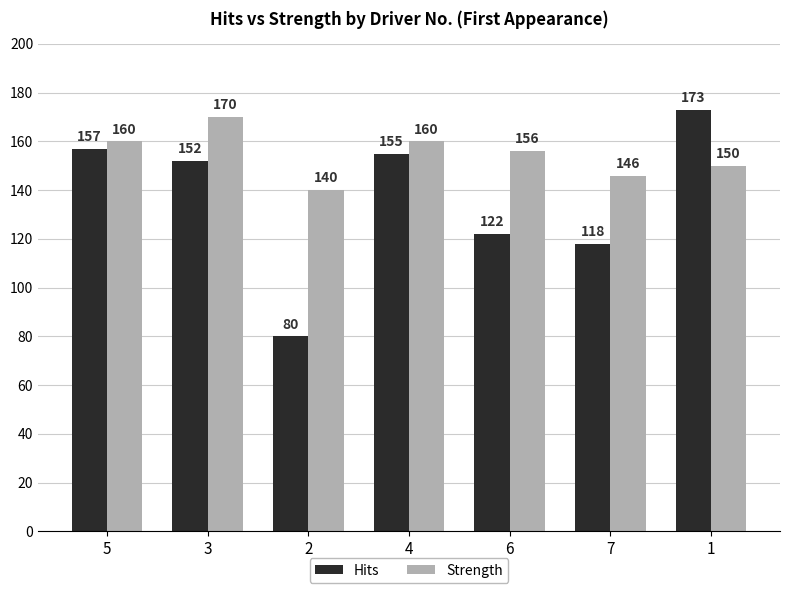

List the labels in order of Hits value, smallest first.

2, 7, 6, 3, 4, 5, 1